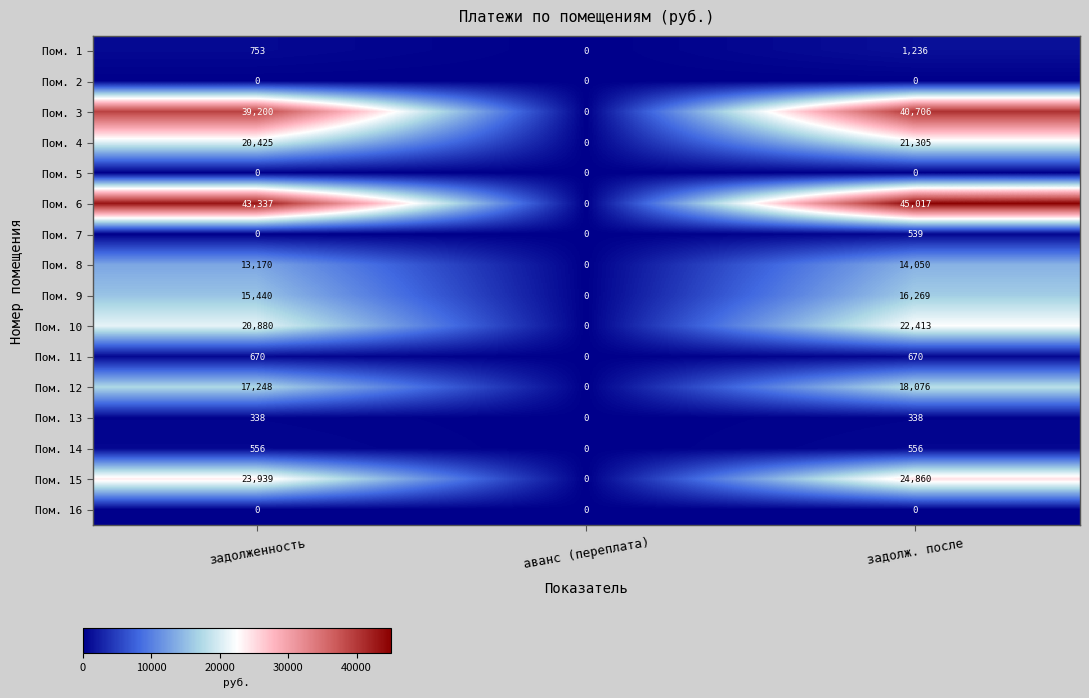

How many values in the Пом. 15 series are below 23939?

1